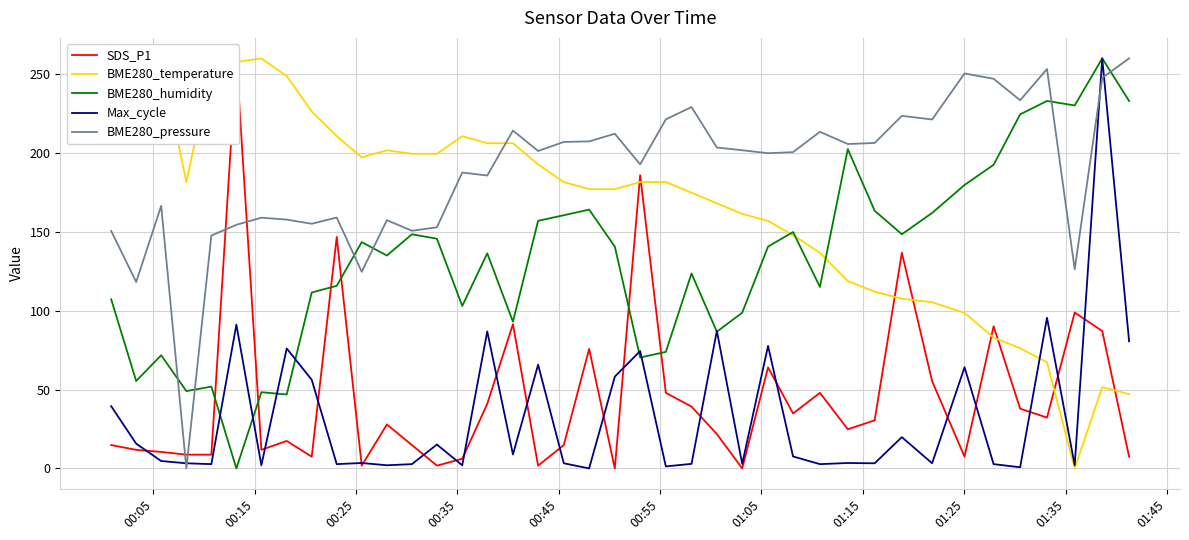

True or false: Max_cycle and BME280_pressure cross at least once.

True